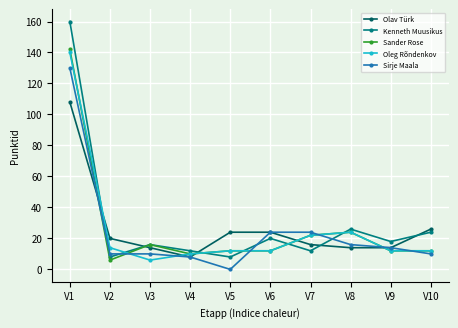

Rank the series by their maximum value, from lowest to highest.

Olav Türk, Sirje Maala, Oleg Rõndenkov, Sander Rose, Kenneth Muusikus